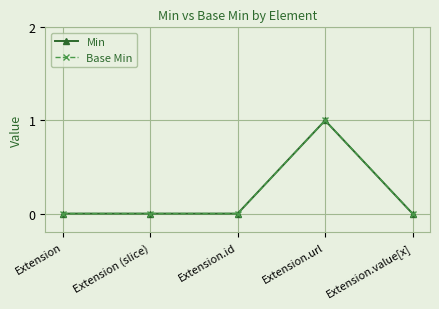

What is the label of the 4th point from the right?

Extension (slice)